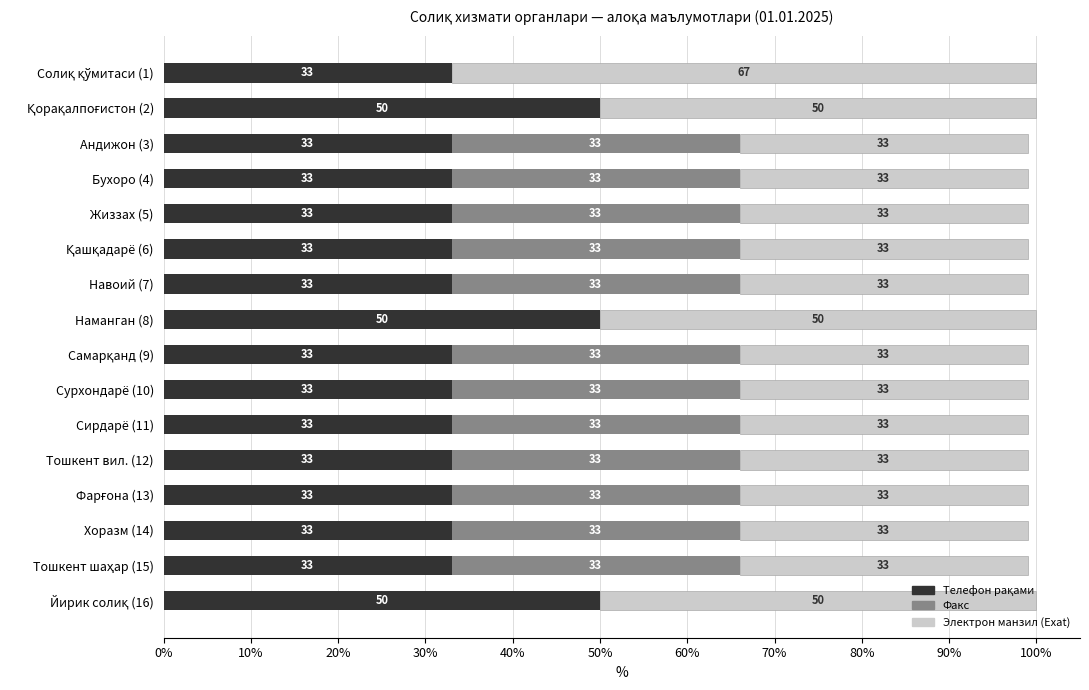

How many data points does each series have?

16